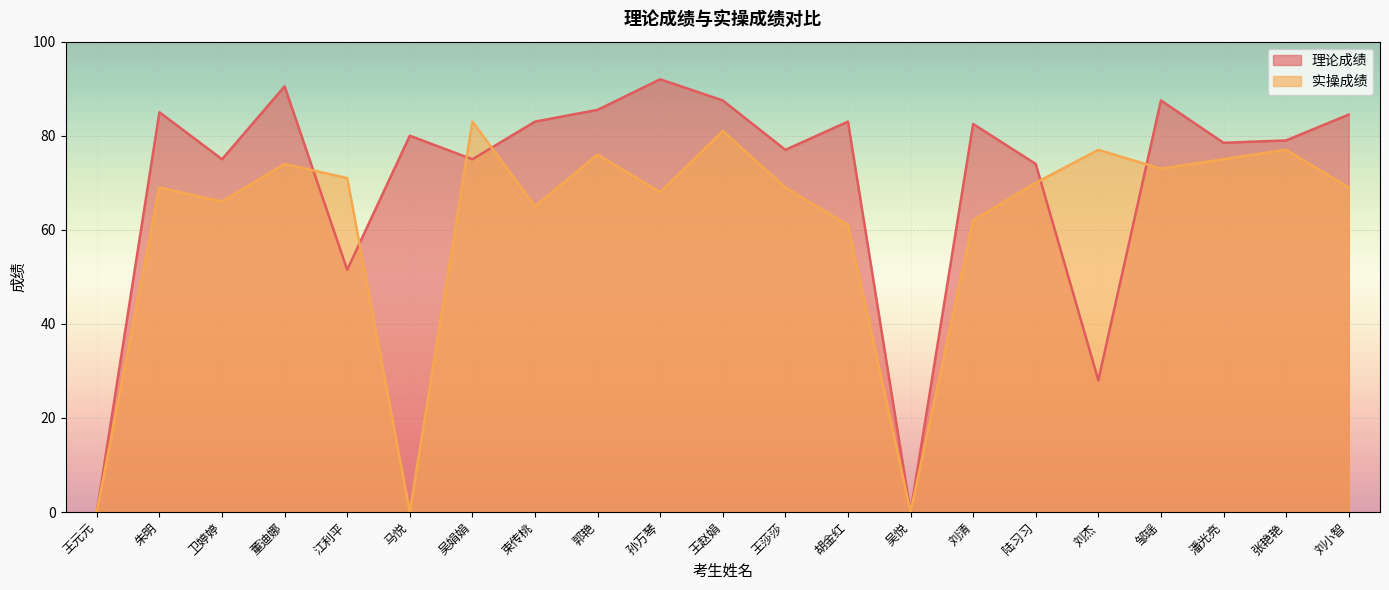

How many values in 理论成绩 are above zero?

19